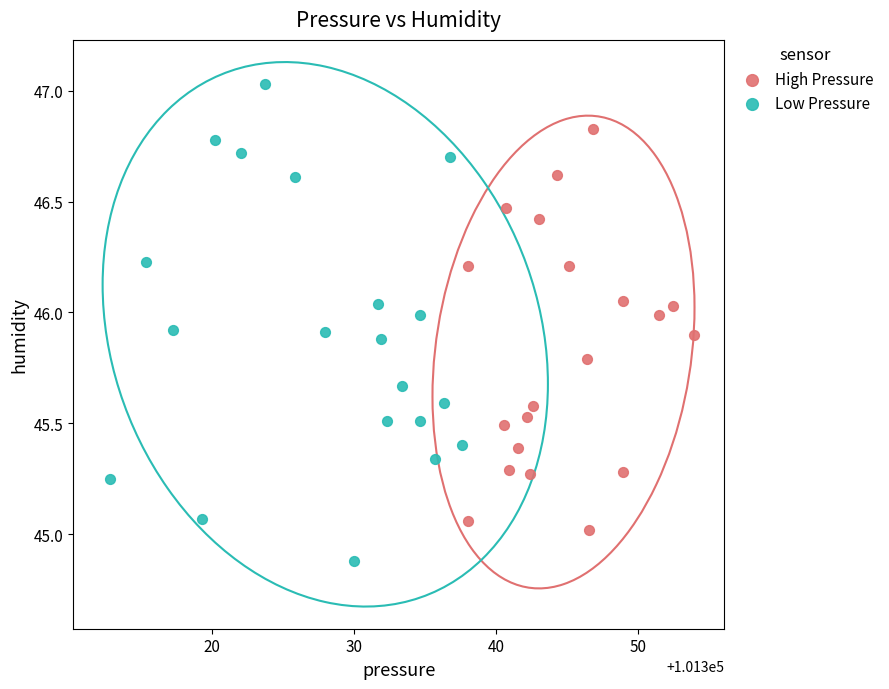

Which series reaches the minimum Y coordinate?

Low Pressure